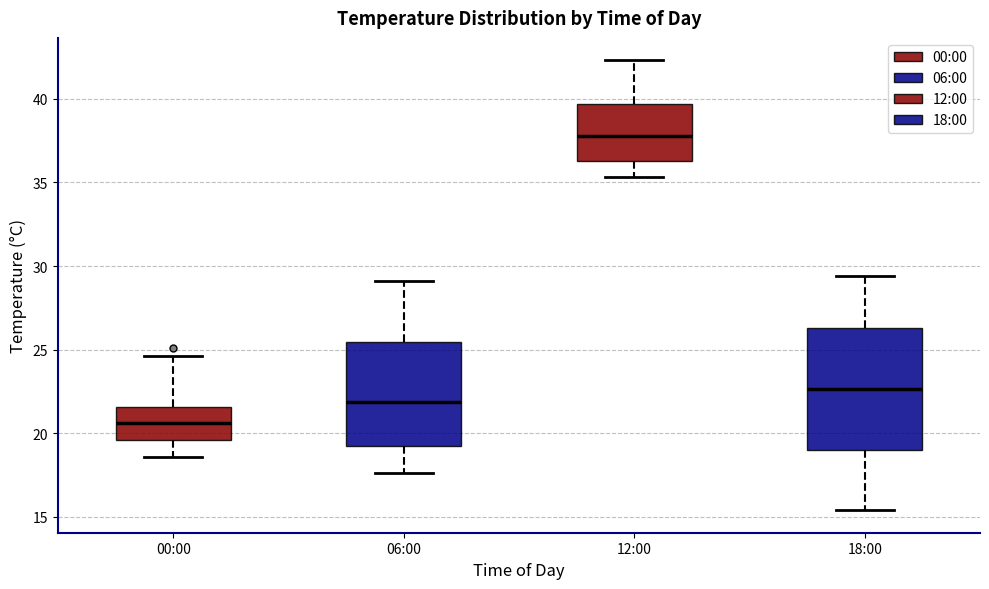

Which box has the lowest median line?

00:00